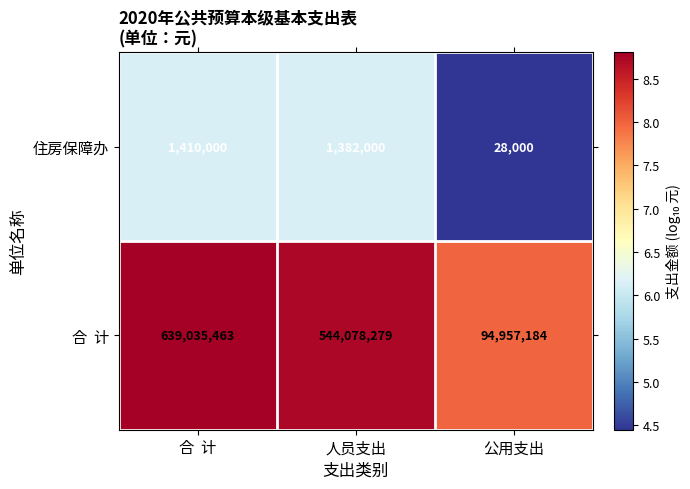

What is the spread (max minus min) of values at 公用支出?

94929184